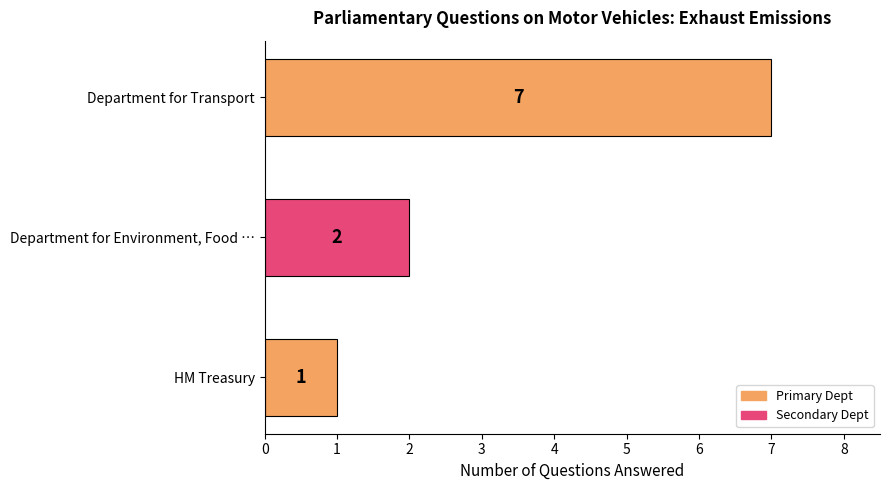

Does the chart contain stacked bars?

No